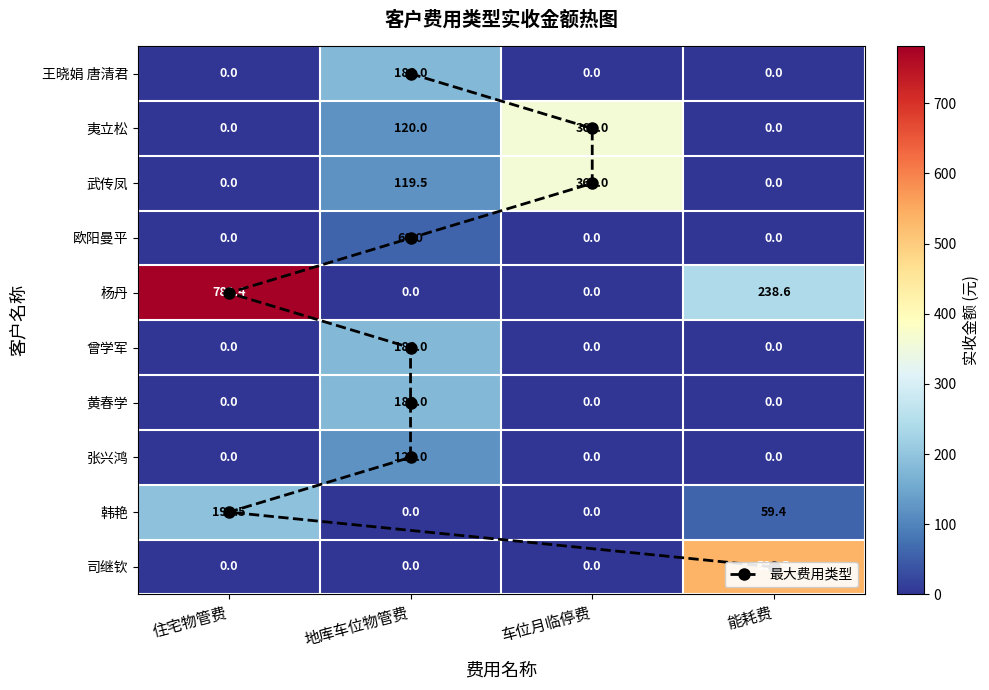

Rank the series at 张兴鸿 from highest to lowest value.

地库车位物管费, 住宅物管费, 车位月临停费, 能耗费